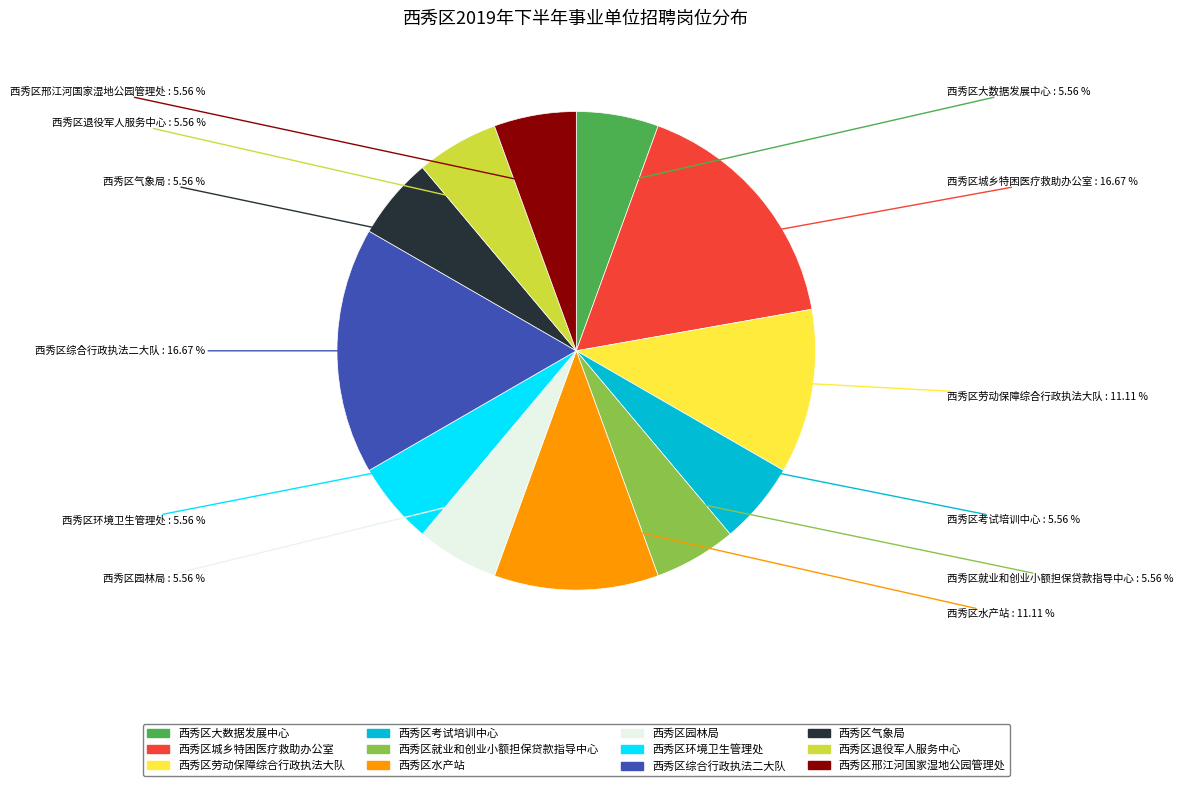

To the nearest percent, what portion does 西秀区大数据发展中心 represent?

6%